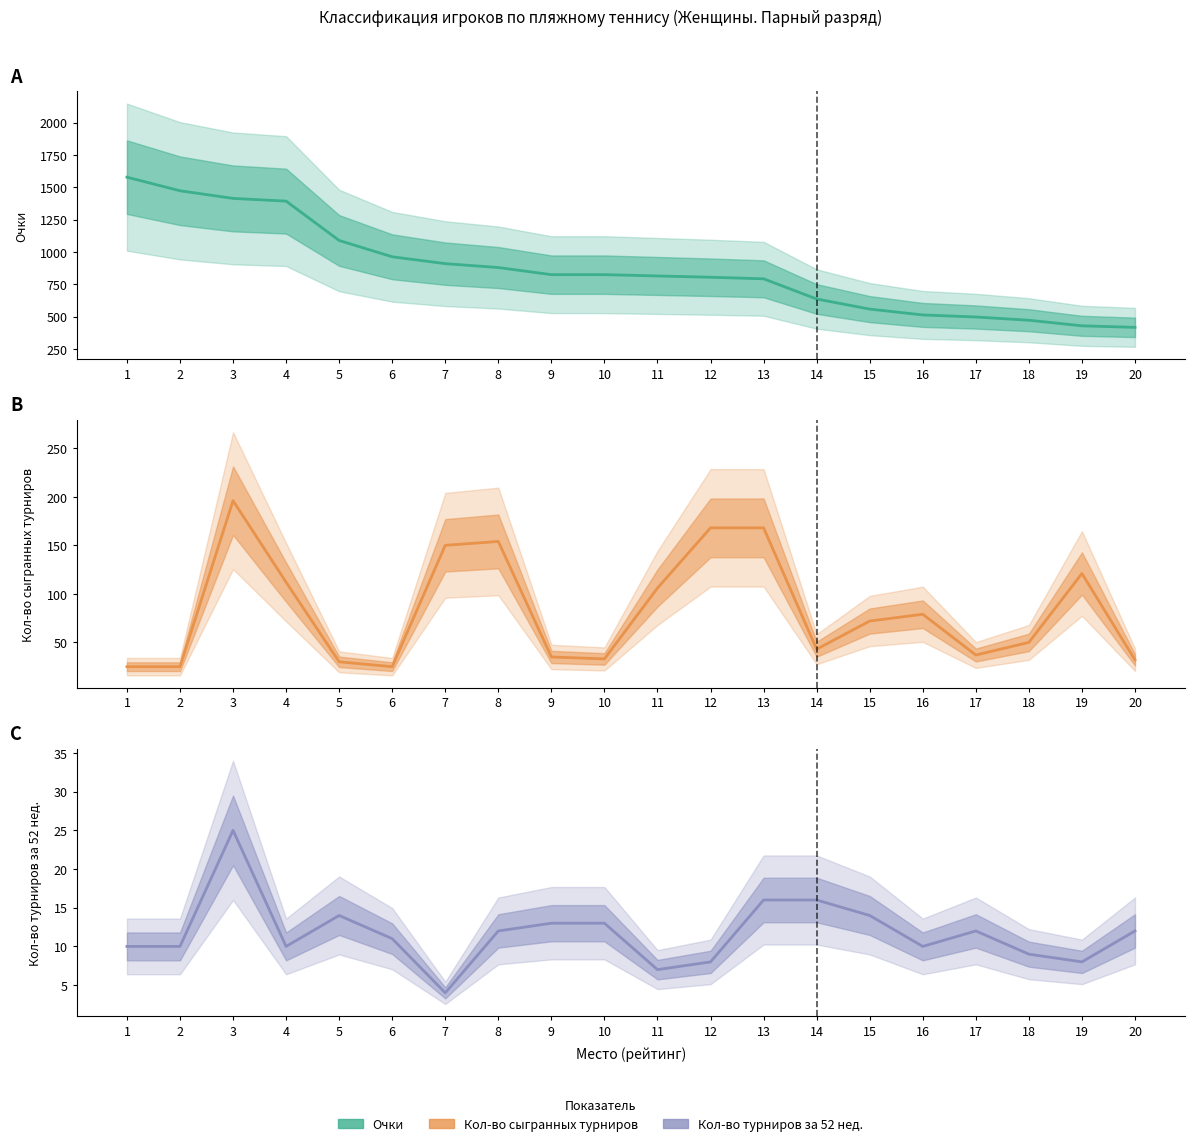

How many categories are shown in the chart?

20